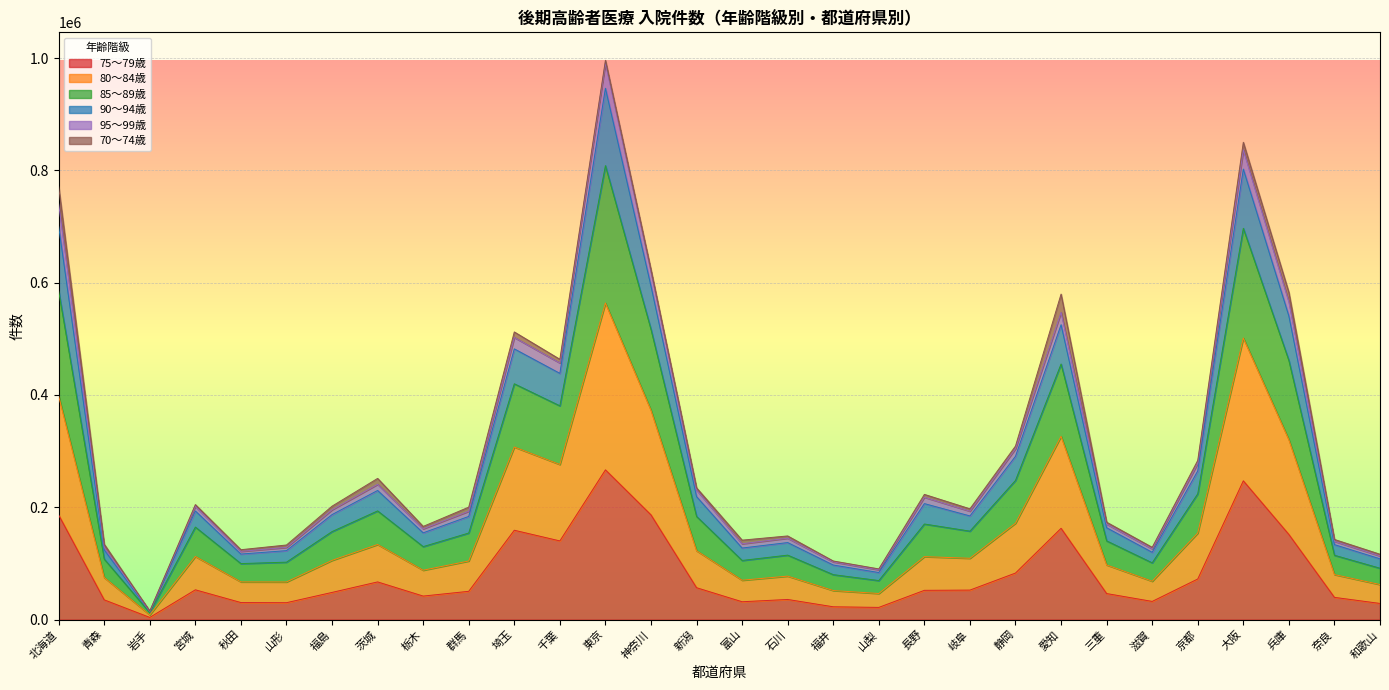

Which has a higher value, 宮城 or 岐阜?

宮城